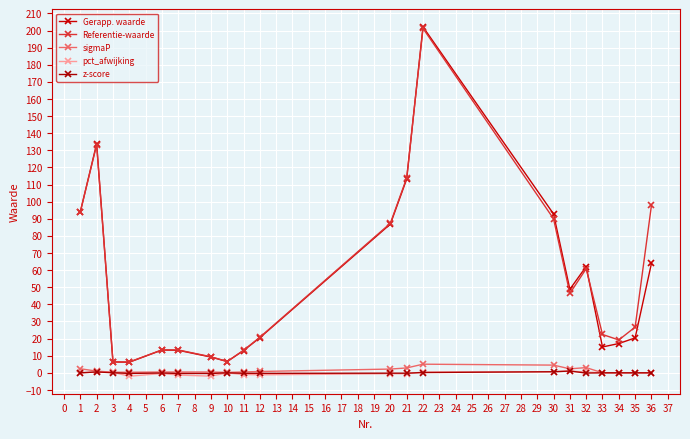

Count the number of categories in the chart.

20